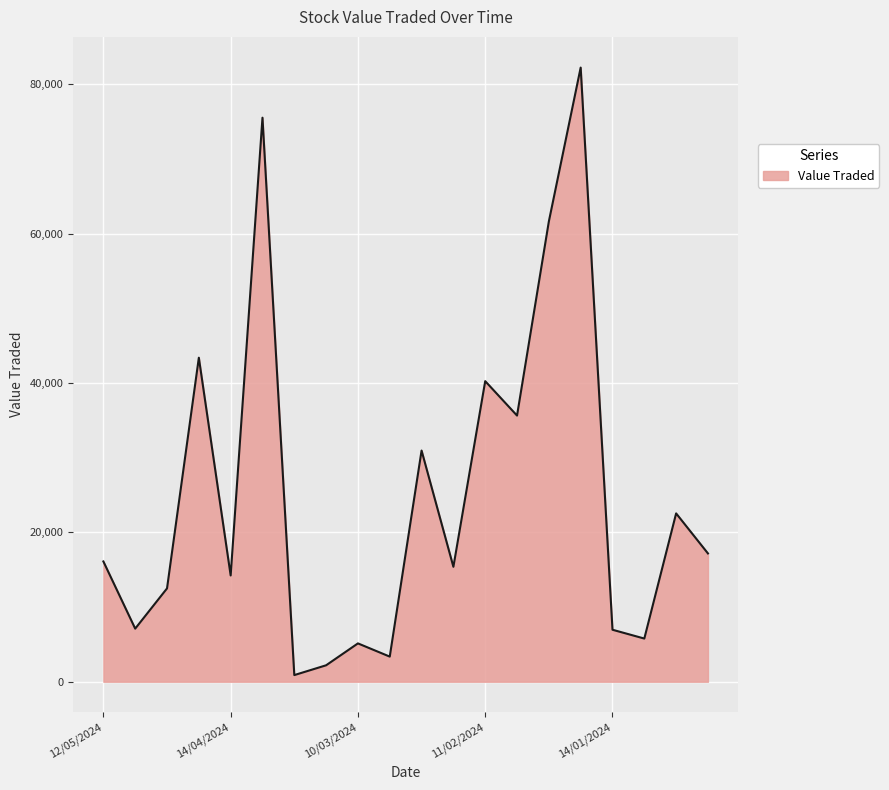

What is the difference between the maximum and minimum values?

81363